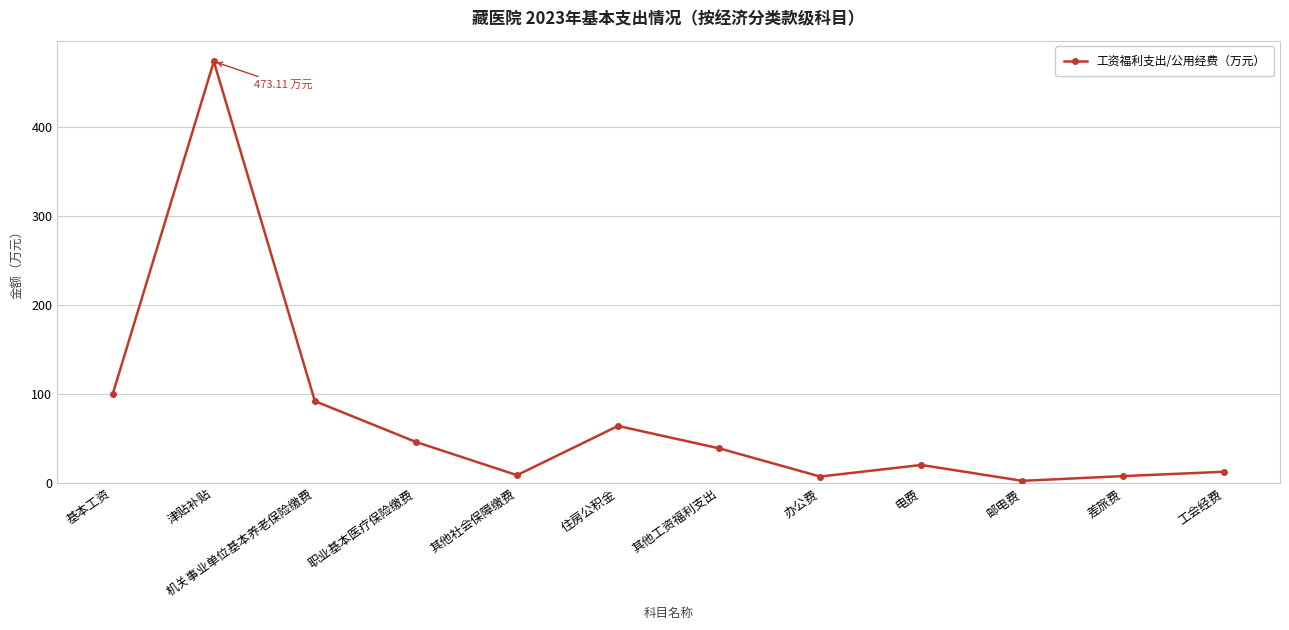

How many values are below 38?

6